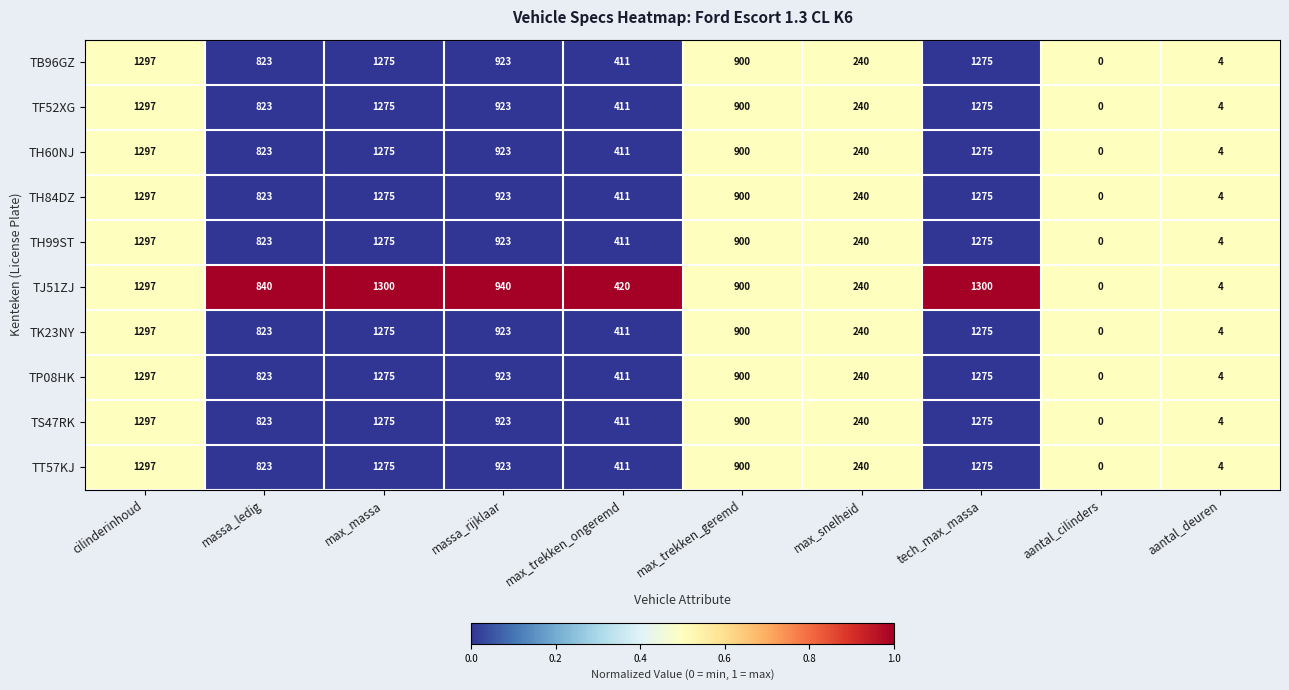

What is the average value of the TJ51ZJ series?

724